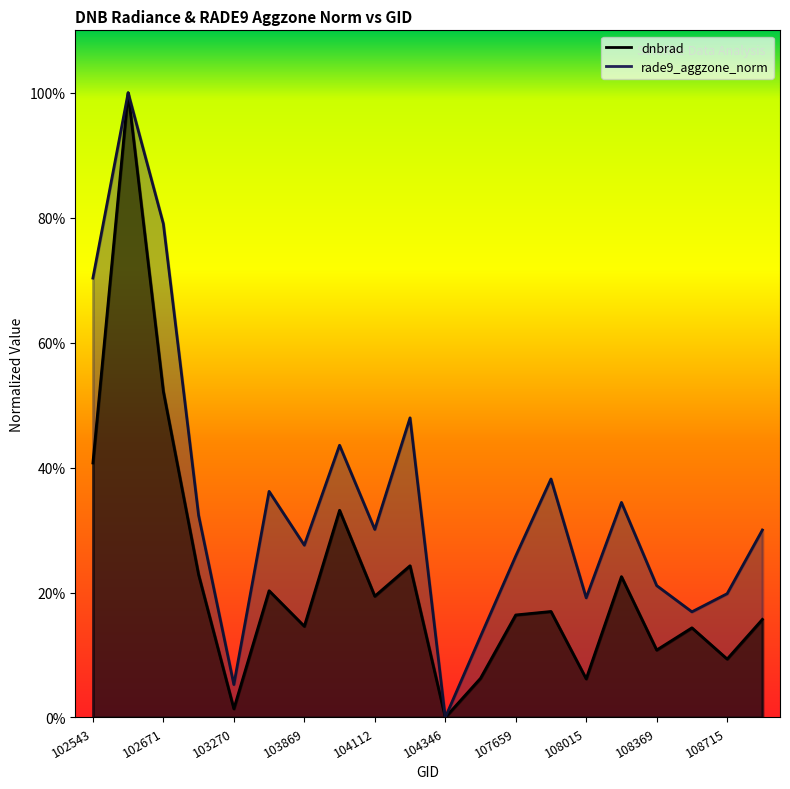

How many interior local peaks does the rade9_aggzone_norm series have?

6